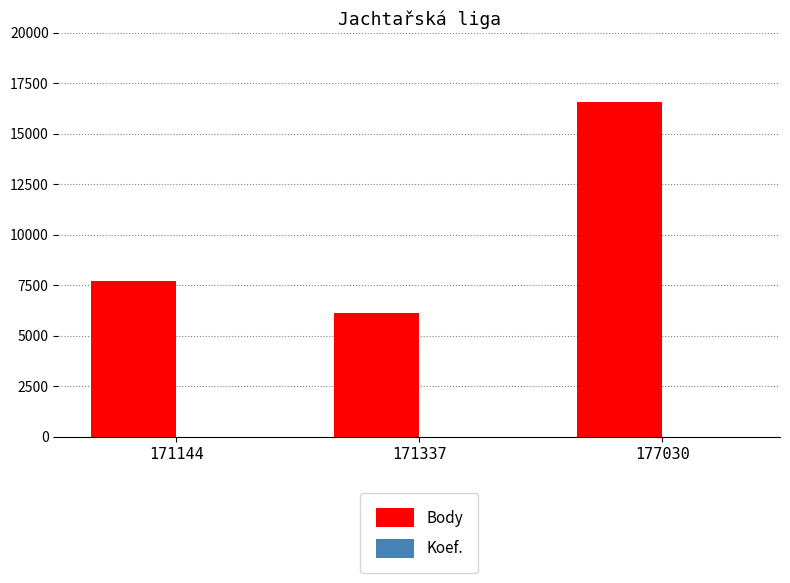

The Body series shows 2864 at 171337. True or false?

False